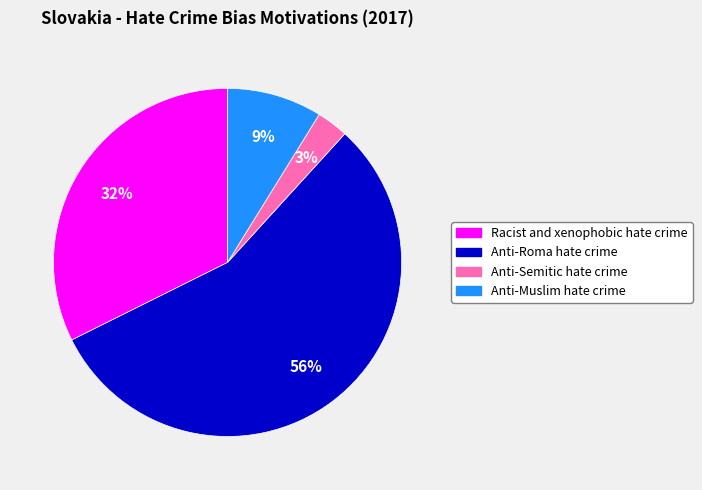

Which slice represents more than half of the pie?

Anti-Roma hate crime